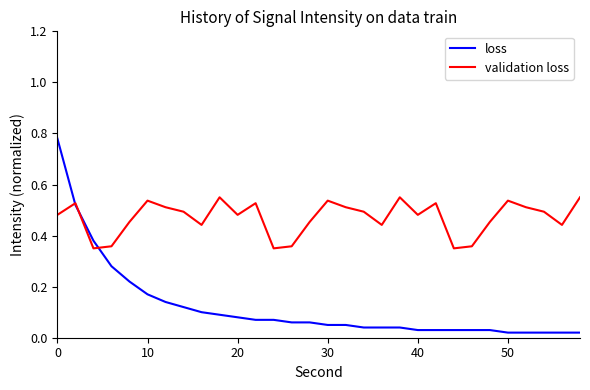

Which series has the largest total across all categories?

validation loss